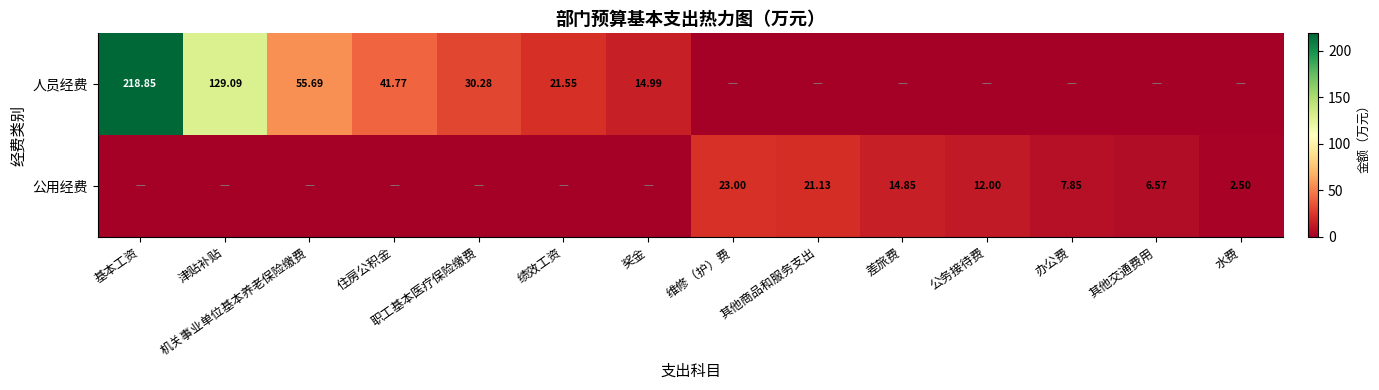

What is the difference between the highest and lowest values at 职工基本医疗保险缴费?

30.3